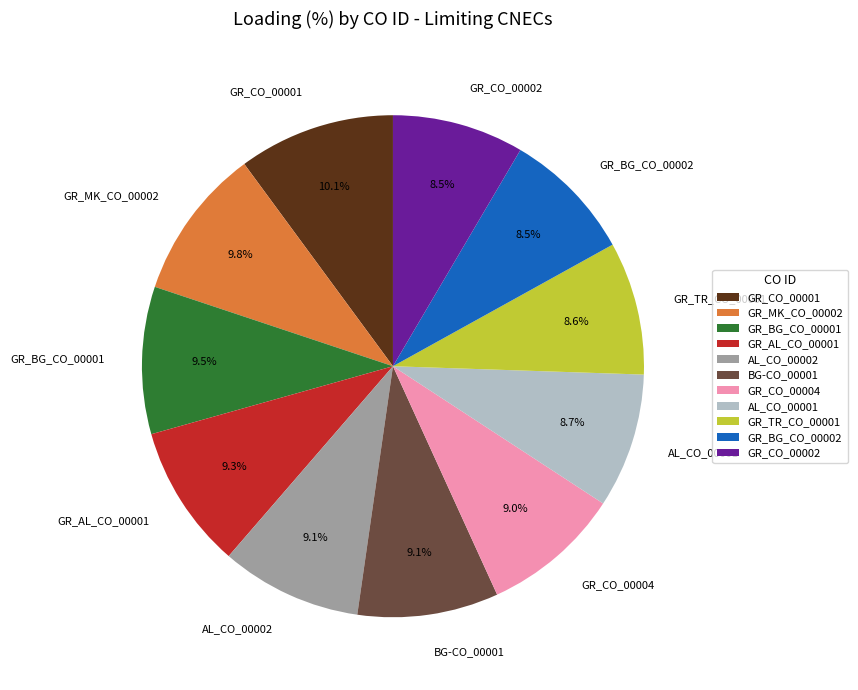

Is there a majority slice in this chart?

No